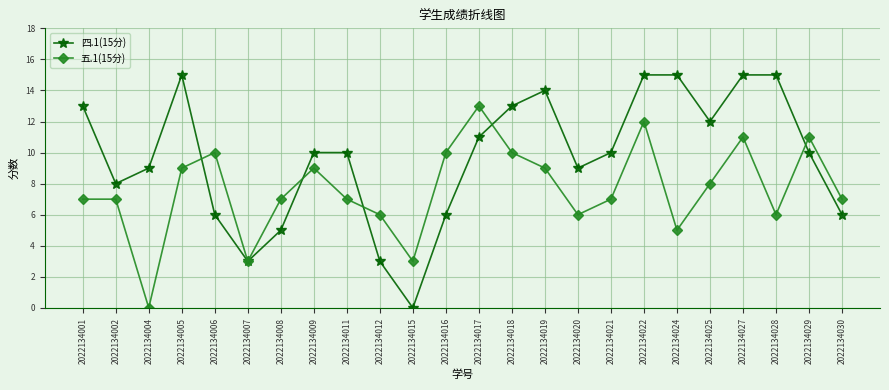

How many lines are shown in the chart?

2